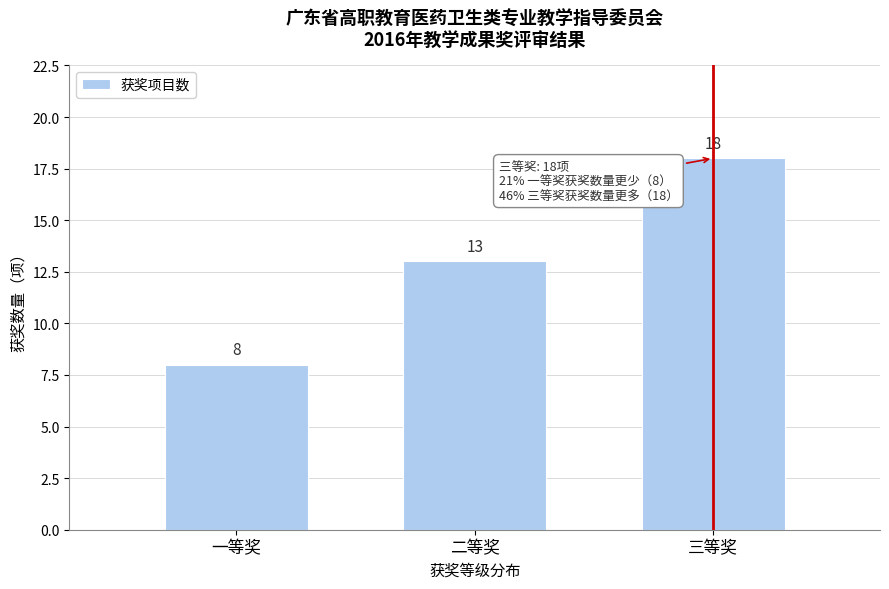

Reading right to left, list all the values displayed in this chart.

三等奖=18	二等奖=13	一等奖=8